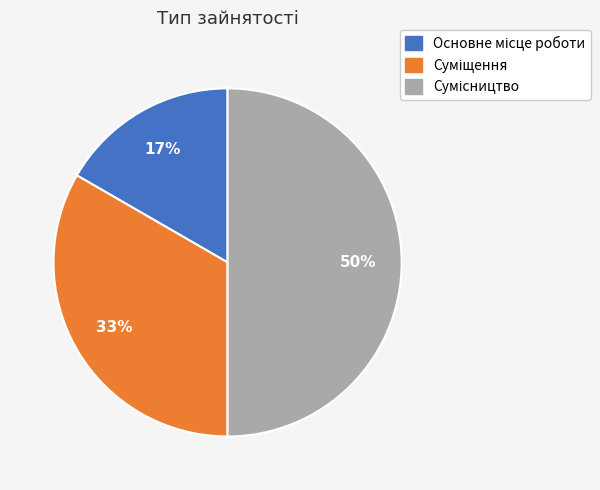

To the nearest percent, what is the difference between the largest and smallest slice percentages?

33%